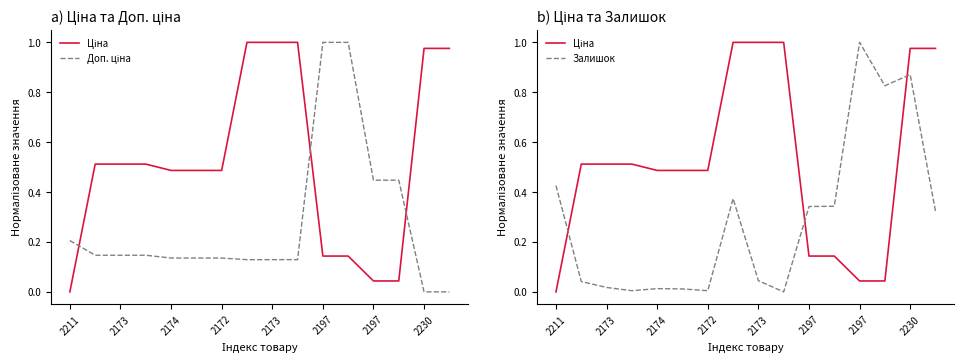

How many values in the Ціна series exceed 0?

15